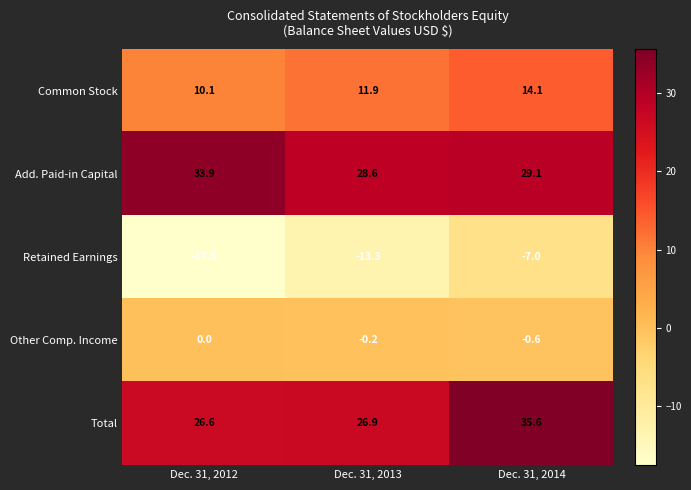

At how many categories does at least one series exceed 23?

3